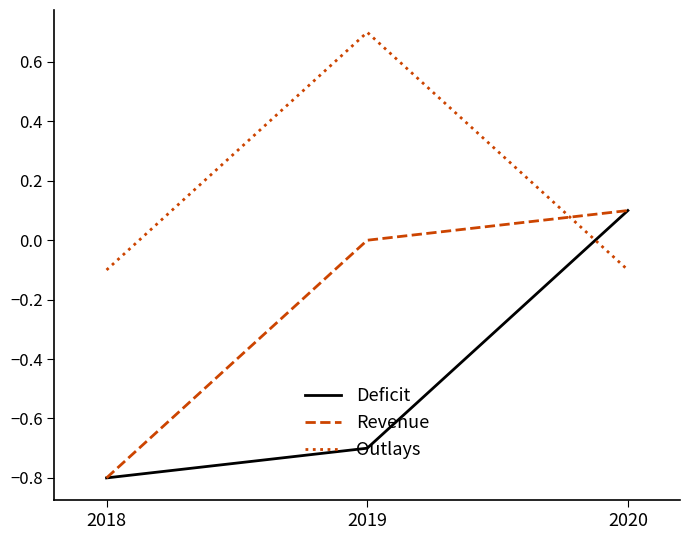

Is this an area chart (filled region under the line)?

No